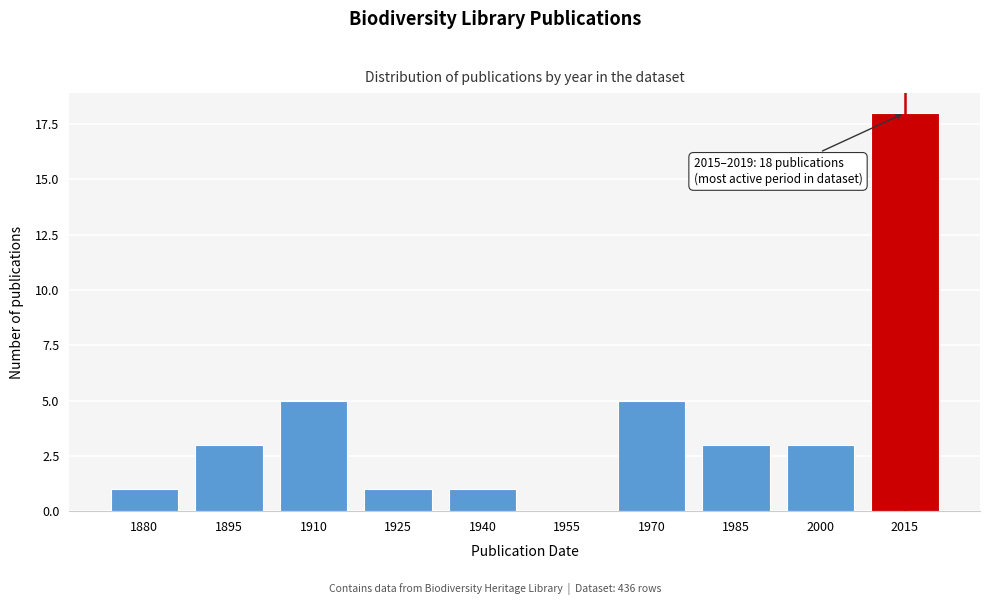

Reading right to left, extract all data points from this chart.

2015=18	2000=3	1985=3	1970=5	1955=0	1940=1	1925=1	1910=5	1895=3	1880=1